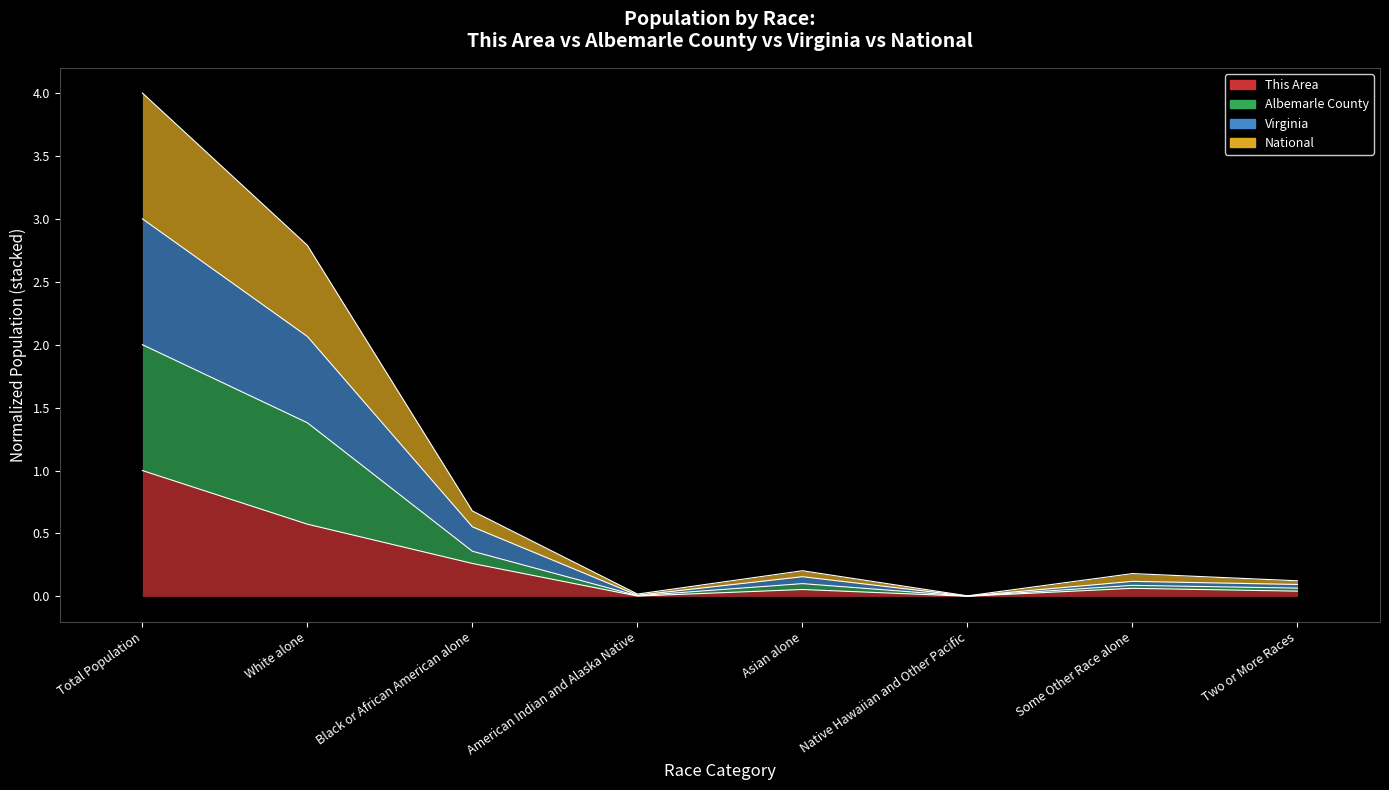

Rank the series by their average value, from lowest to highest.

This Area, National, Virginia, Albemarle County